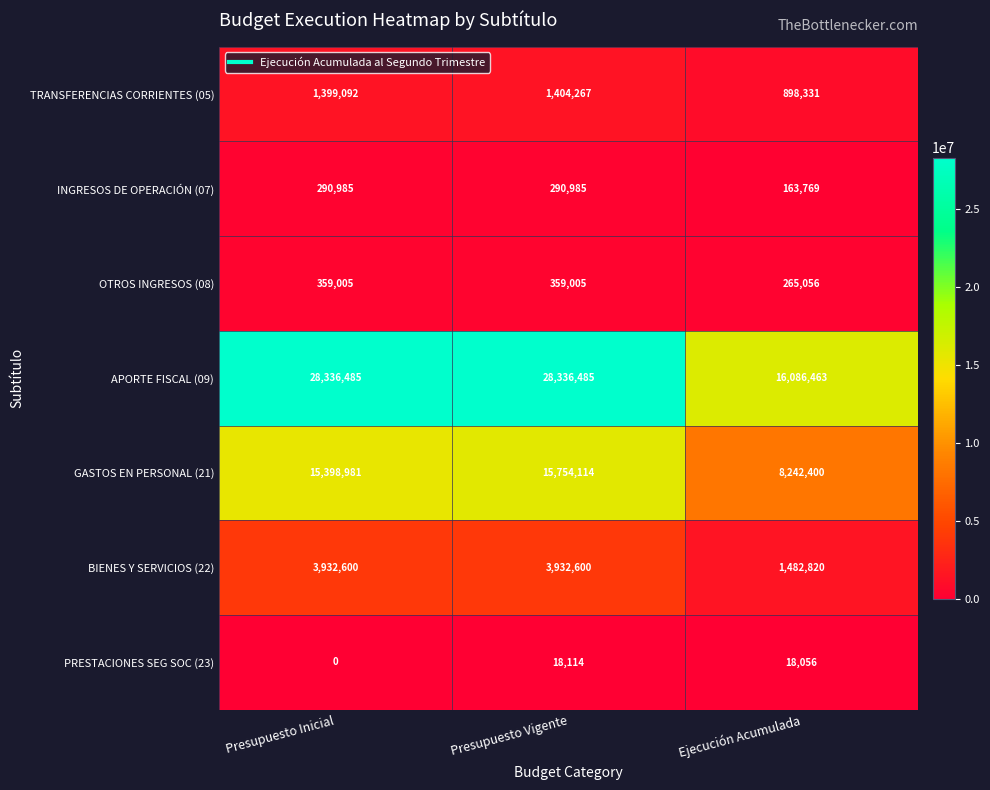

At which category does the chart reach its minimum across all series?

Presupuesto Inicial